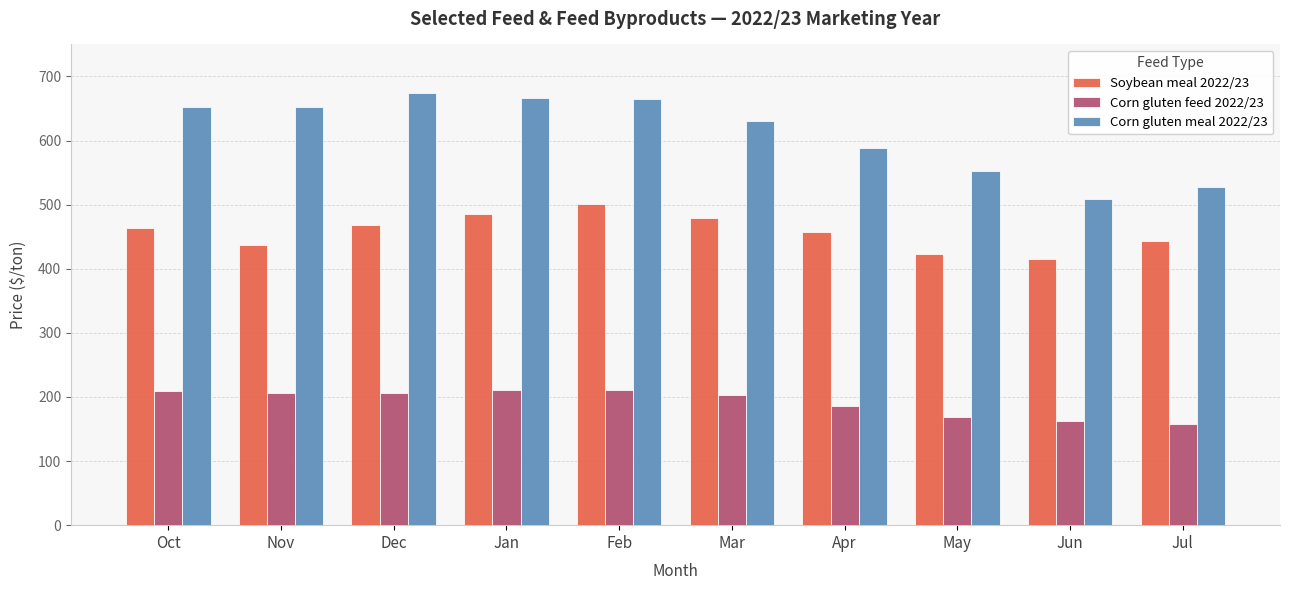

What is the highest value of the Corn gluten meal 2022/23 series?

674.5